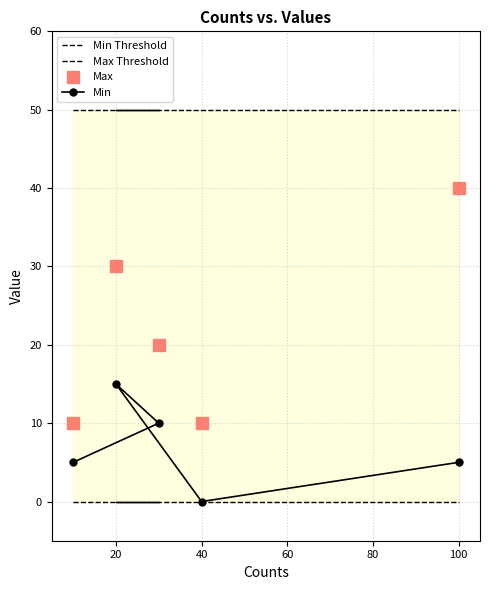

How many values in the Min series are below 5?

1